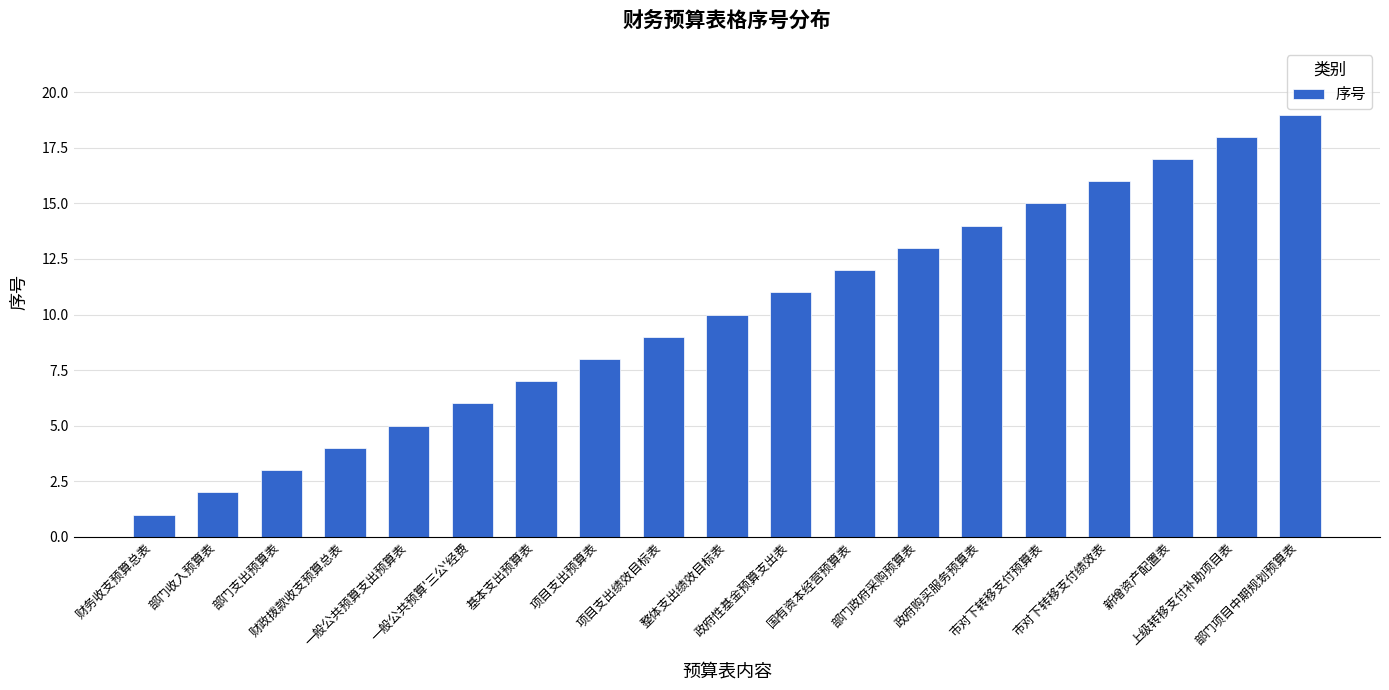

Does the chart contain any negative values?

No